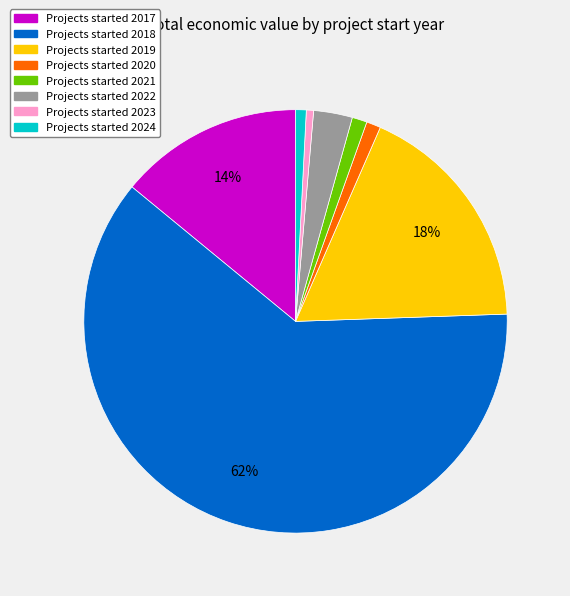

To the nearest percent, what is the average slice percentage?

12%